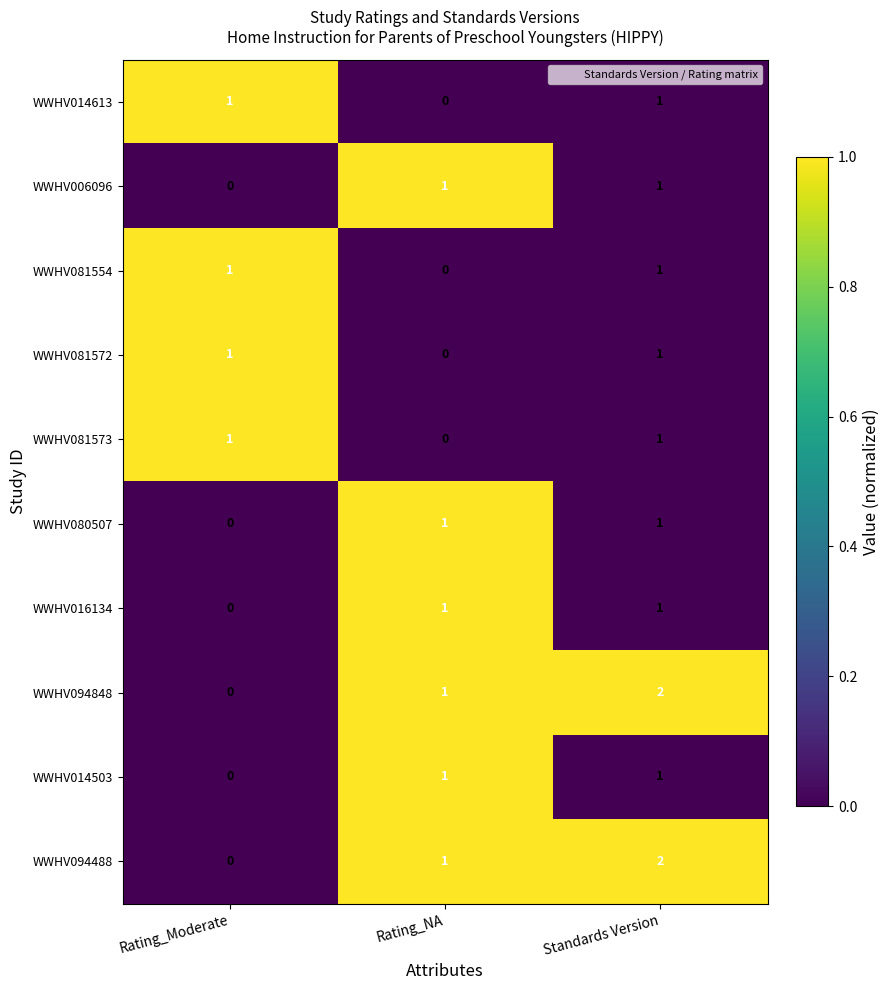

The value of WWHV081572 at Standards Version is 1. True or false?

True